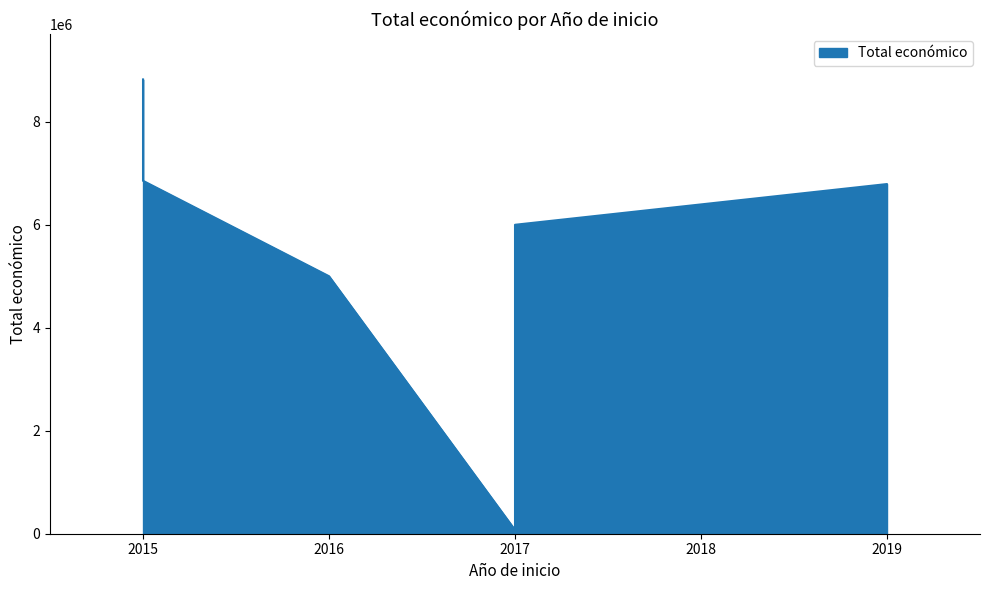

List the labels in order of value, smallest first.

2017, 2019, 2016, 2017, 2019, 2015, 2015